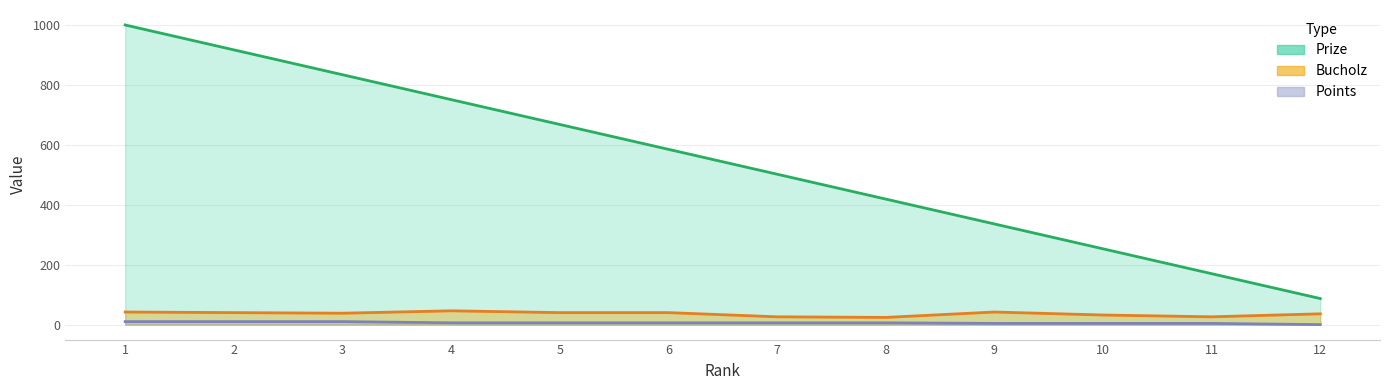

Reading left to right, what are all the values shown in this chart?

Prize: 1=1000	2=917	3=834	4=751	5=668	6=585	7=502	8=419	9=336	10=253	11=170	12=87
Bucholz: 1=42	2=40	3=38	4=46	5=40	6=40	7=26	8=24	9=42	10=32	11=26	12=36
Points: 1=10	2=10	3=10	4=6	5=6	6=6	7=6	8=6	9=4	10=4	11=4	12=0